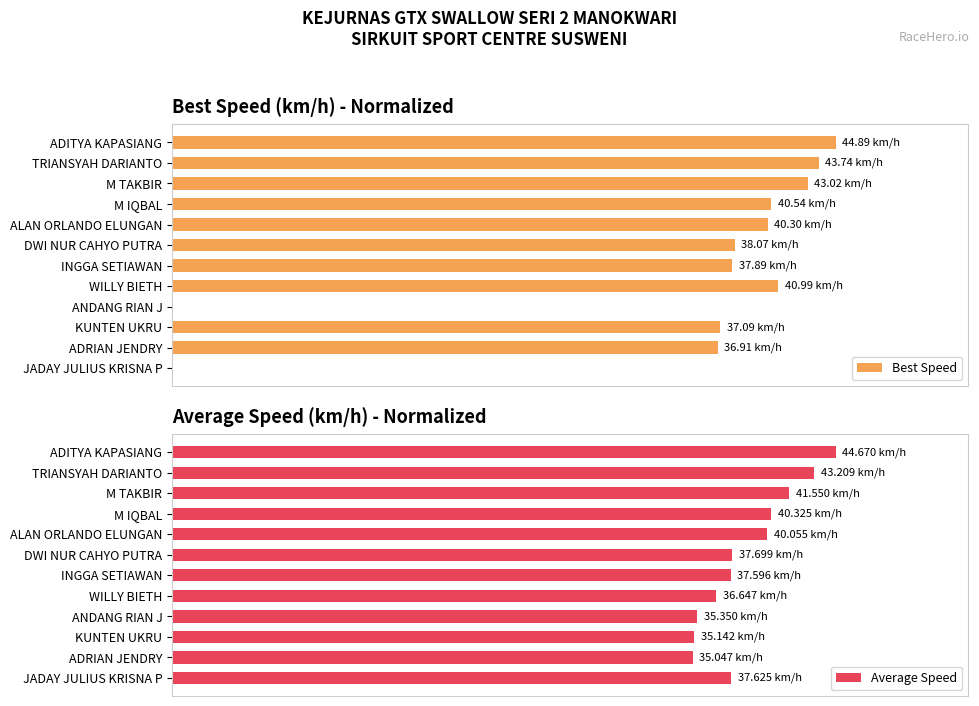

How many groups of bars are there?

12